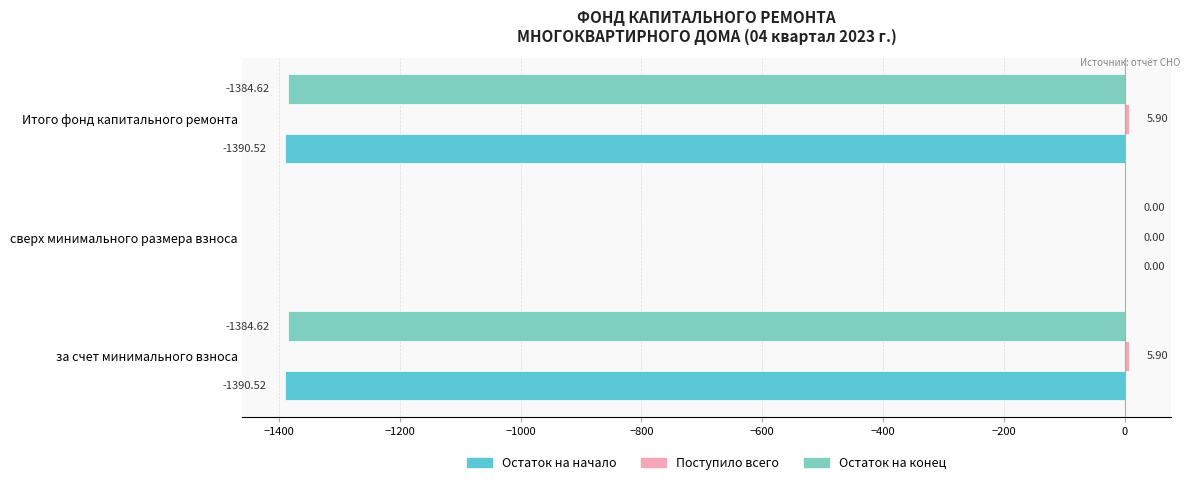

What is the sum of all Остаток на конец values?

-2769.2